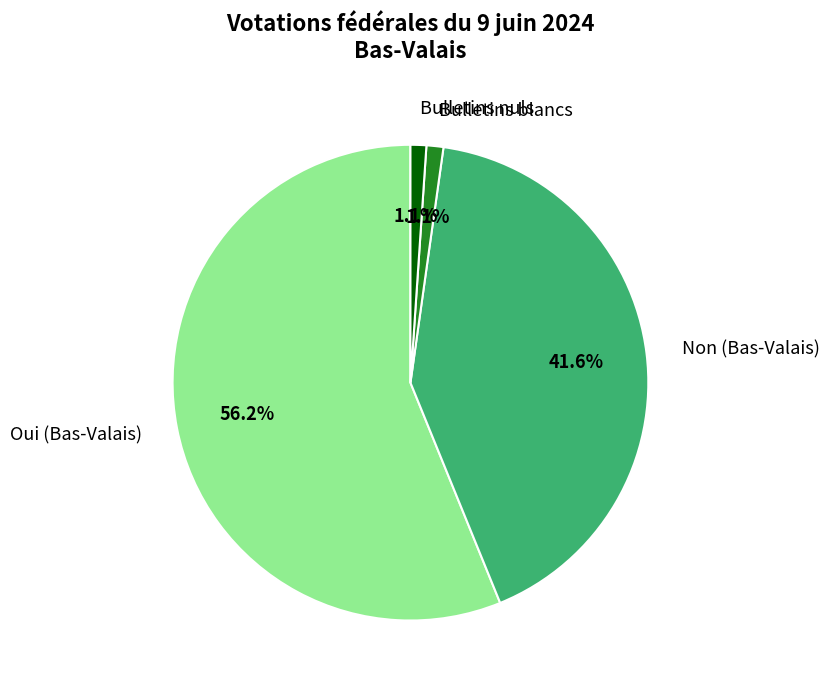

What percentage do Oui (Bas-Valais) and Bulletins blancs together represent?

57.3%